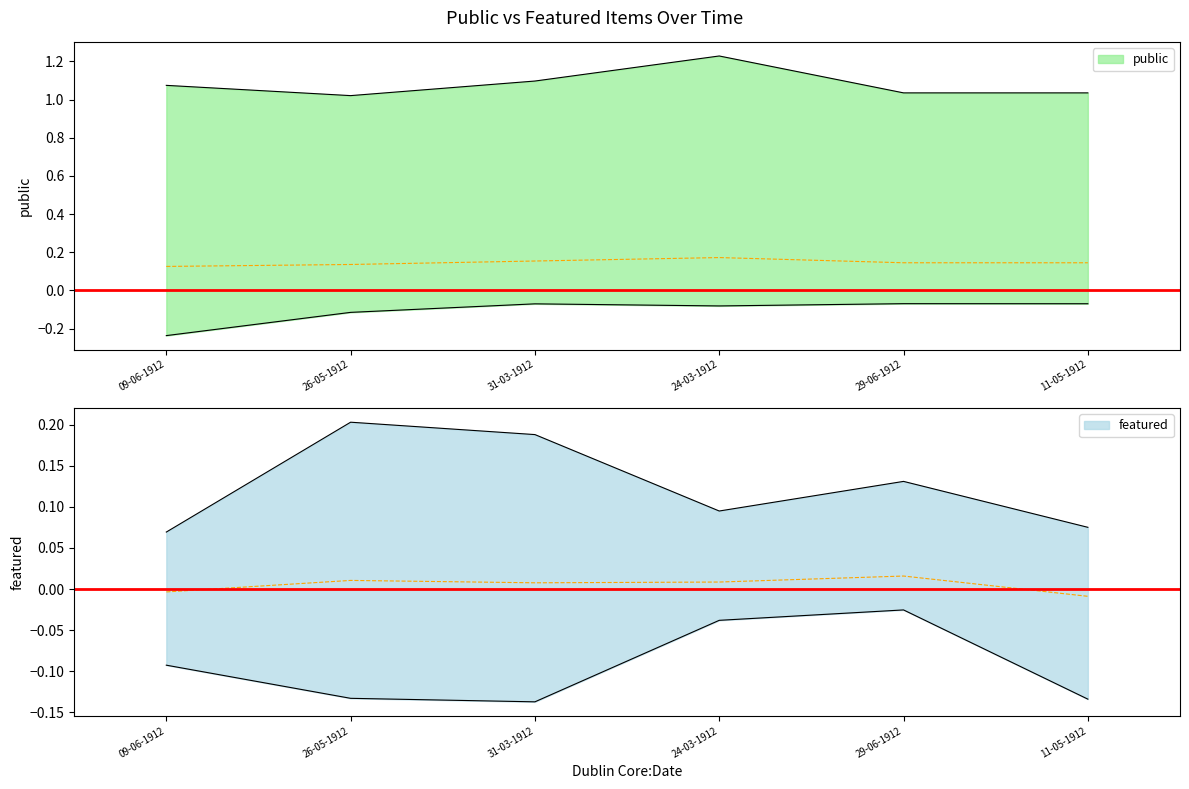

At how many categories does at least one series exceed 0?

6